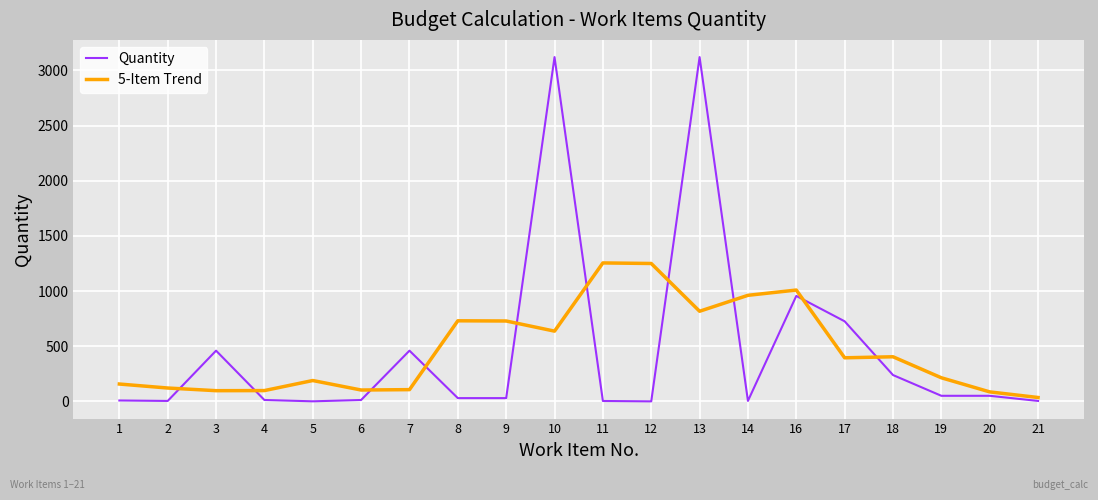

True or false: 5-Item Trend and Quantity cross at least once.

True